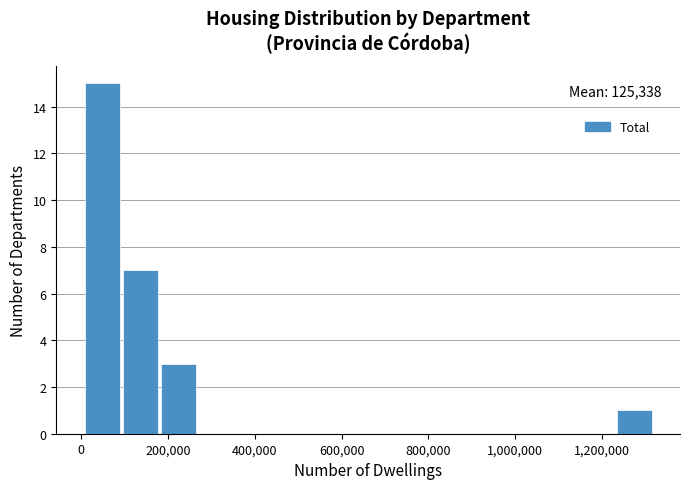

Over which range of the x-axis is the bar tallest?

0 to 100000